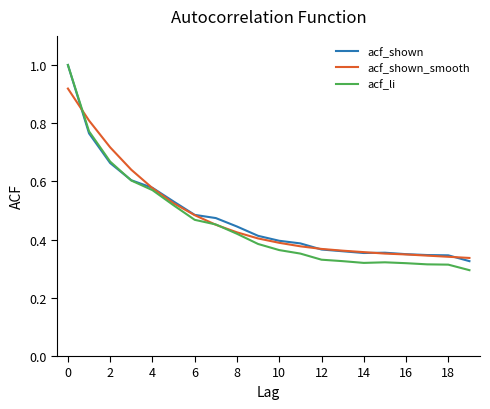

Which series has the largest range (max minus min)?

acf_li